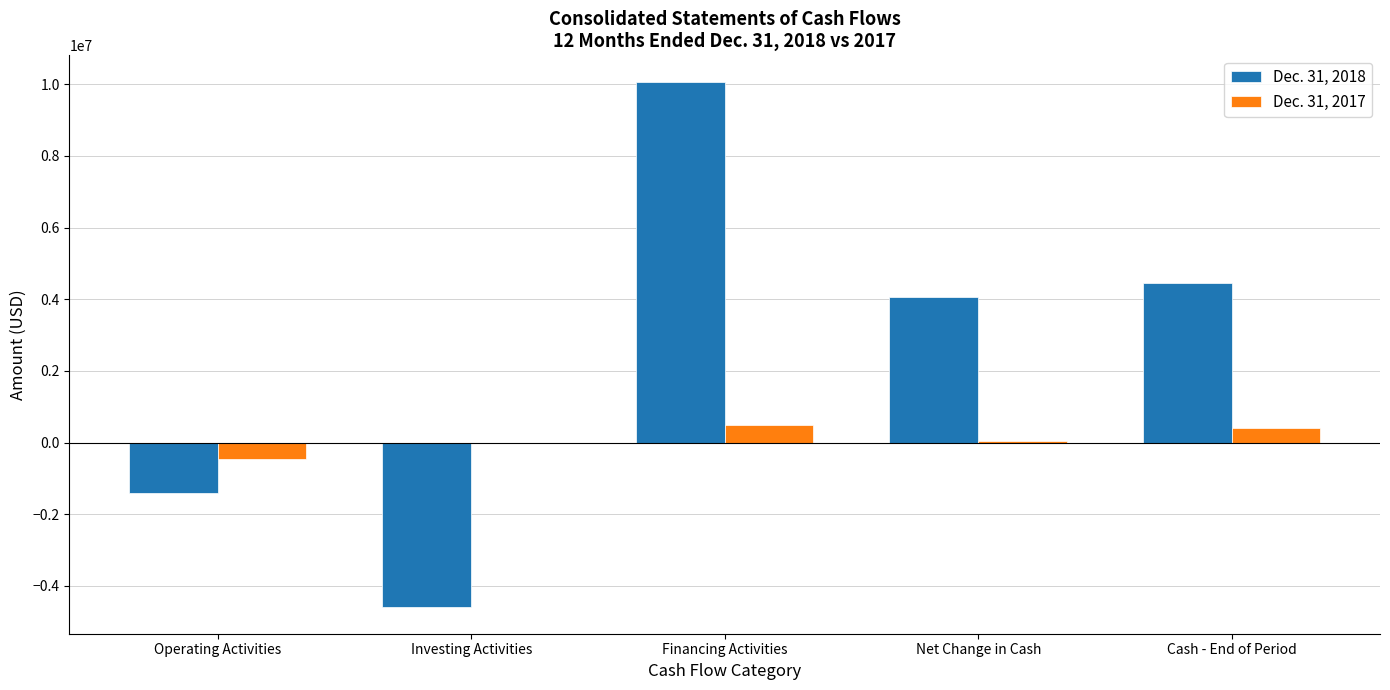

Which series has the largest total across all categories?

Dec. 31, 2018